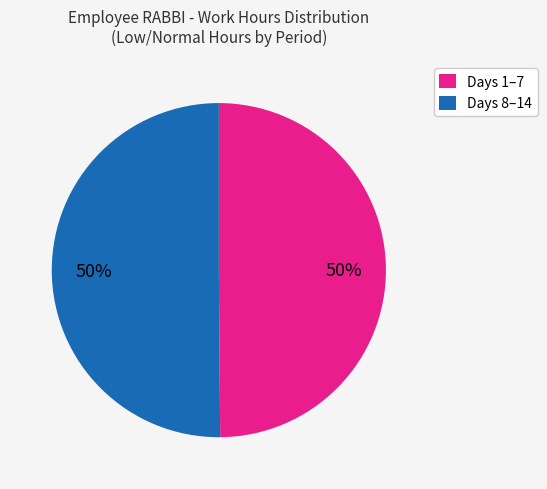

How many segments does this pie chart have?

2